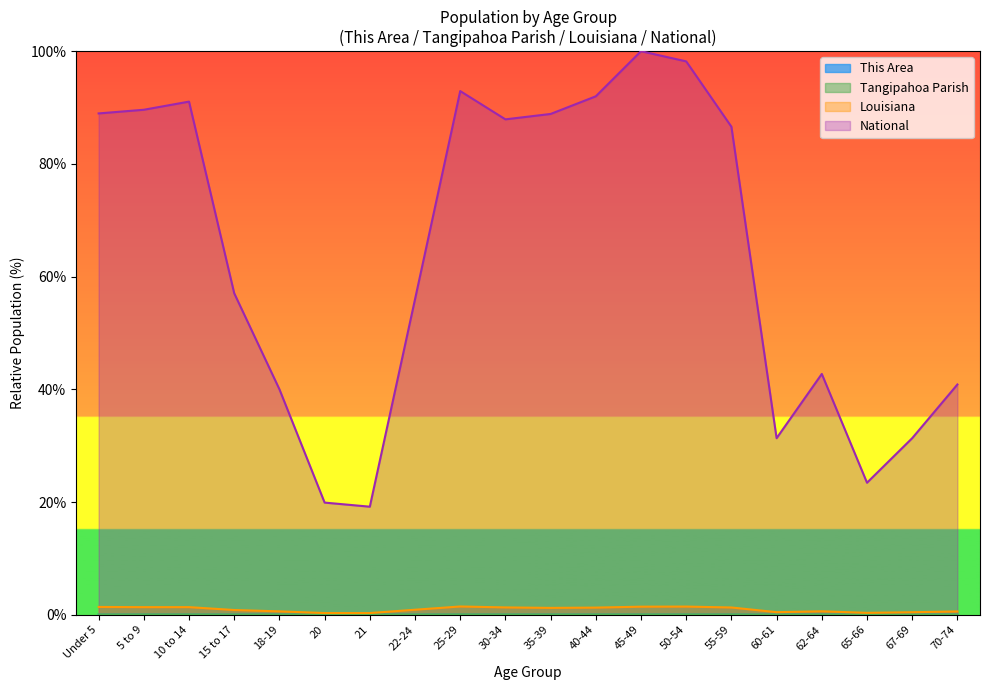

At how many categories does at least one series exceed 82?

10